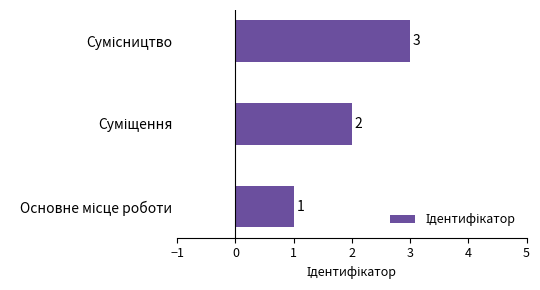

What is the sum of all values?

6